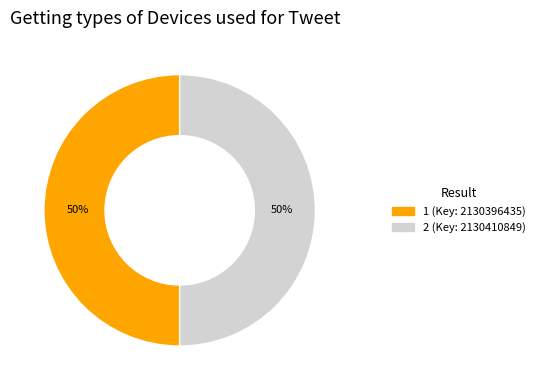

Count the number of slices in the pie.

2